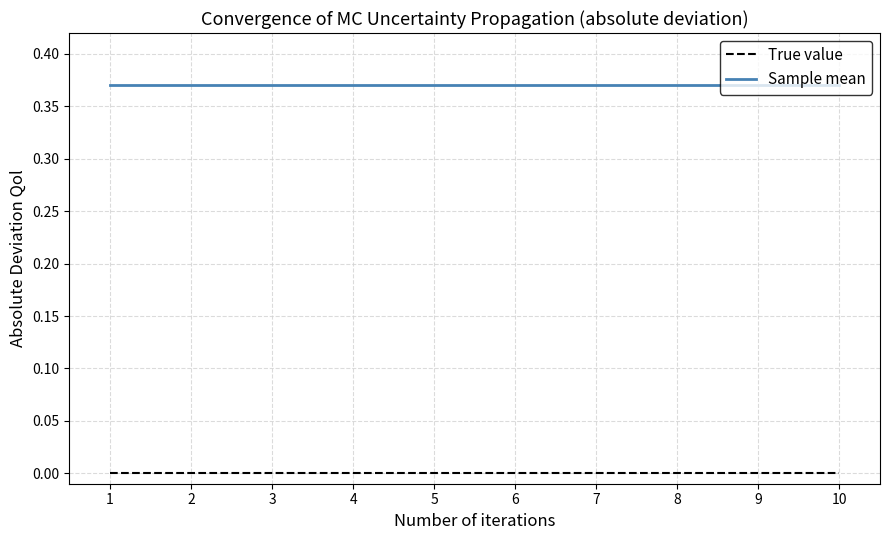

Does the chart display data point markers on the line(s)?

No